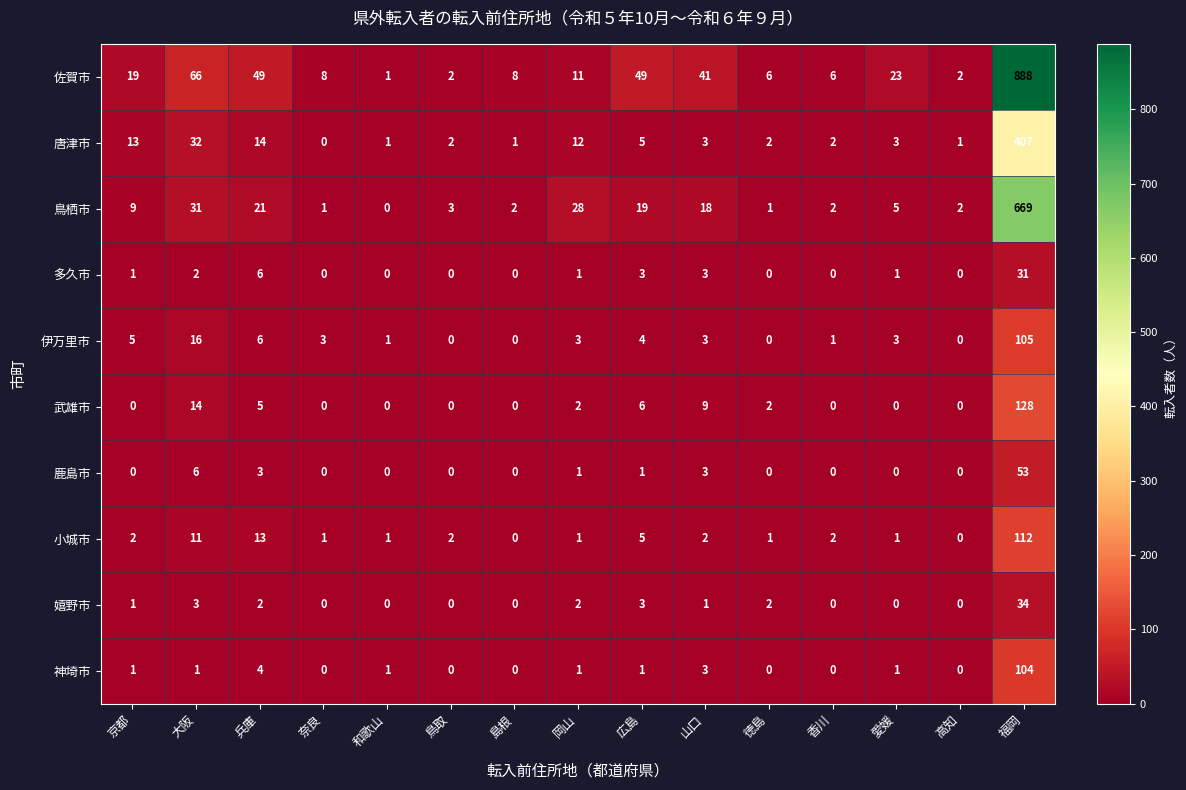

Is it true that 佐賀市 equals 5 at 愛媛?

False